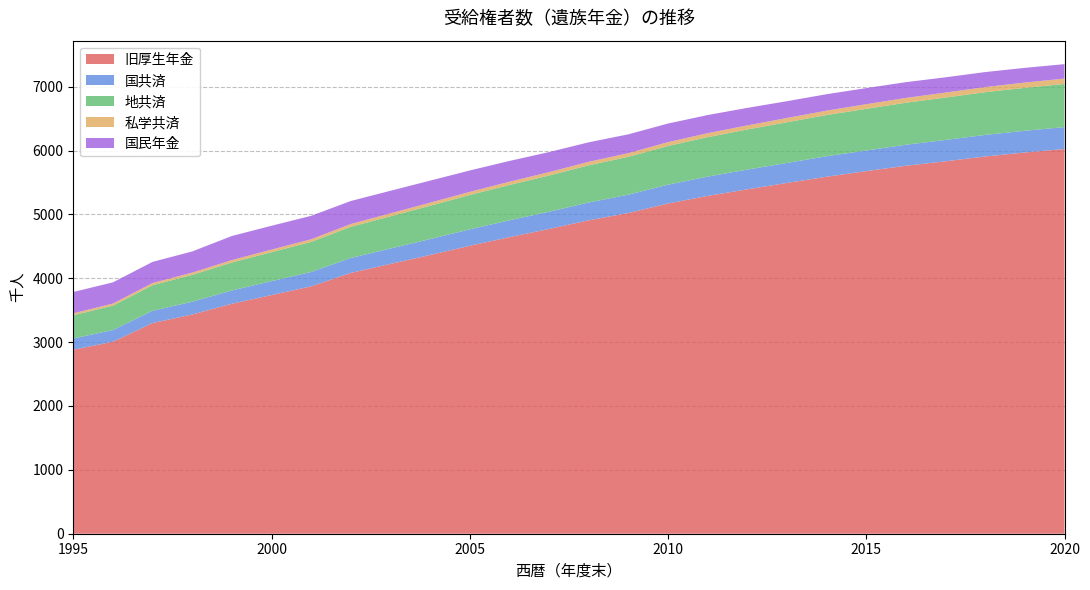

Reading right to left, list all the values displayed in this chart.

旧厚生年金: 6024	5970	5907	5832	5762	5678	5590	5493	5393	5290	5171	5022	4908	4772	4644	4509	4365	4225	4084	3873	3737	3601	3433	3299	3006	2881
国共済: 343	340	338	334	329	323	321	313	309	302	295	287	279	270	264	257	249	241	234	226	218	208	200	192	184	176
地共済: 676	672	669	664	658	652	645	637	628	618	606	593	582	567	553	538	522	505	488	470	454	438	420	401	382	364
私学共済: 84	83	80	78	75	73	69	67	64	62	60	57	55	53	51	49	48	46	44	42	40	38	36	34	32	30
国民年金: 226	230	235	239	247	252	257	263	274	284	291	295	305	314	325	335	345	353	360	367	373	377	331	331	332	334